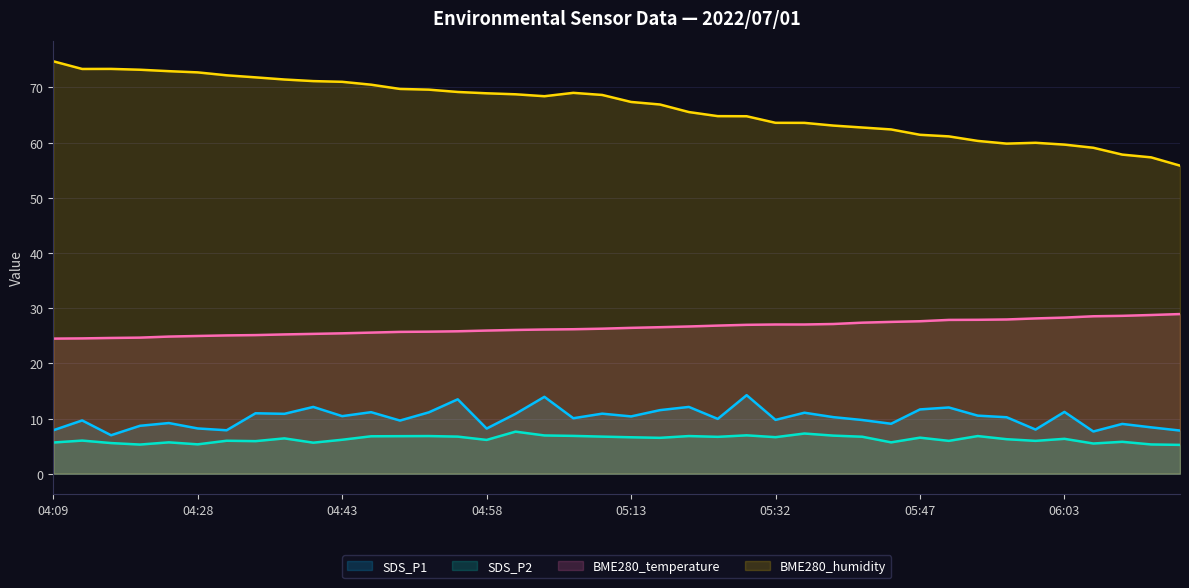

At which label does BME280_humidity reach its minimum?

06:15